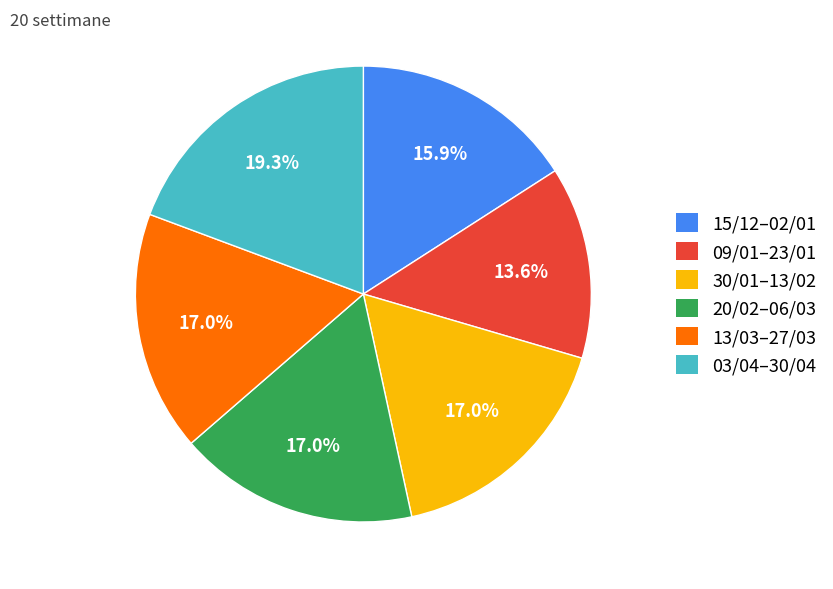

Is 15/12–02/01 the majority of the pie?

No